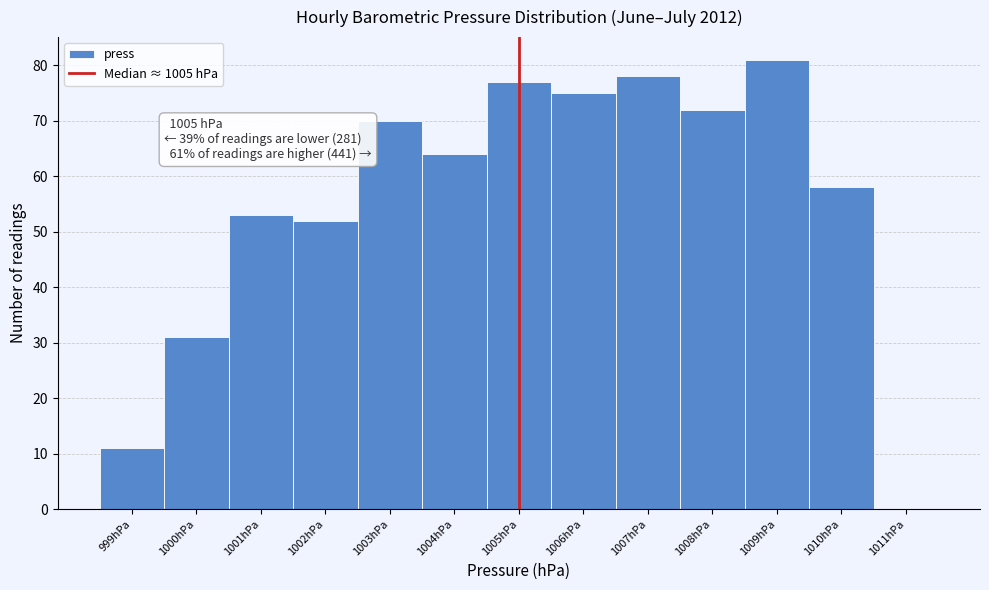

Over which range of the x-axis is the bar tallest?

1008.5 to 1009.5